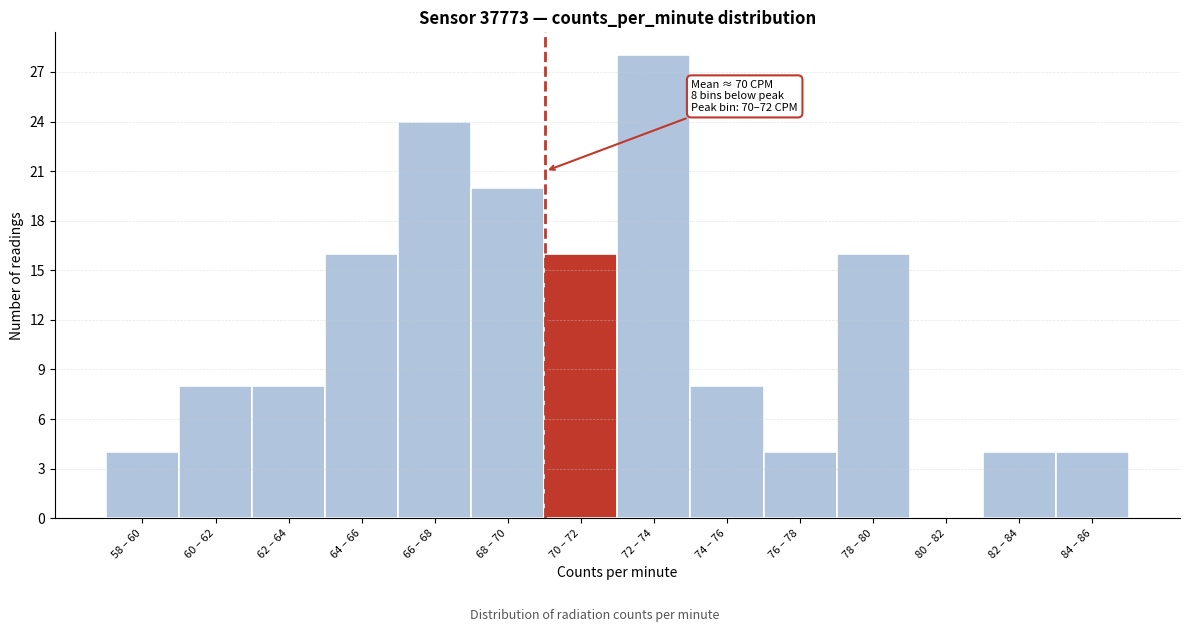

Reading right to left, extract all data points from this chart.

84 – 86=4	82 – 84=4	80 – 82=0	78 – 80=16	76 – 78=4	74 – 76=8	72 – 74=28	70 – 72=16	68 – 70=20	66 – 68=24	64 – 66=16	62 – 64=8	60 – 62=8	58 – 60=4